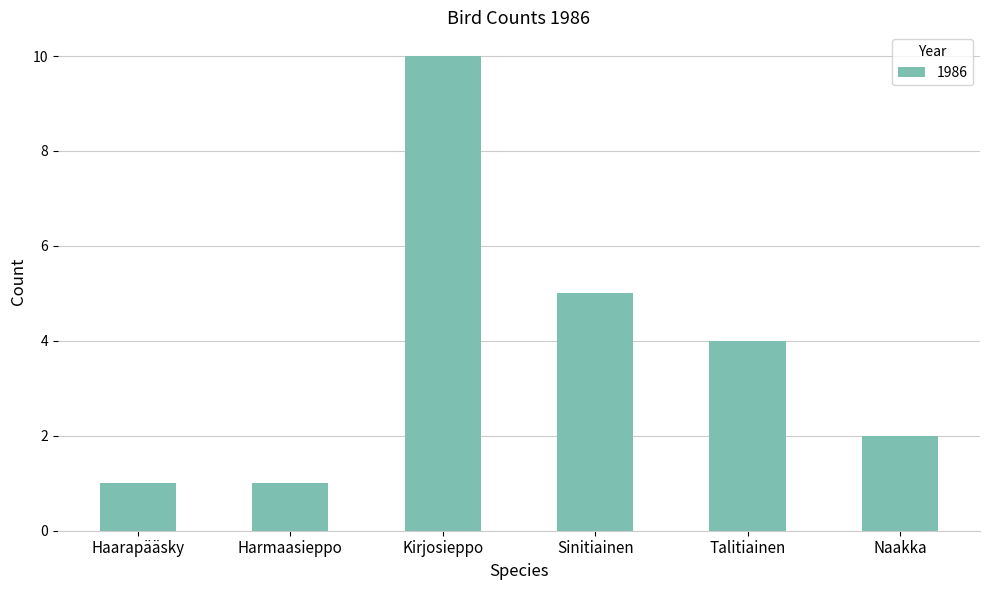

Reading left to right, what are all the values shown in this chart?

Haarapääsky=1	Harmaasieppo=1	Kirjosieppo=10	Sinitiainen=5	Talitiainen=4	Naakka=2